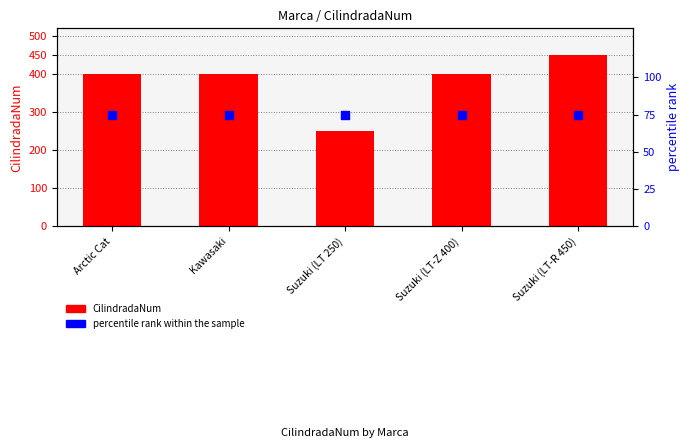

Which series has the largest Y range (max minus min)?

CilindradaNum